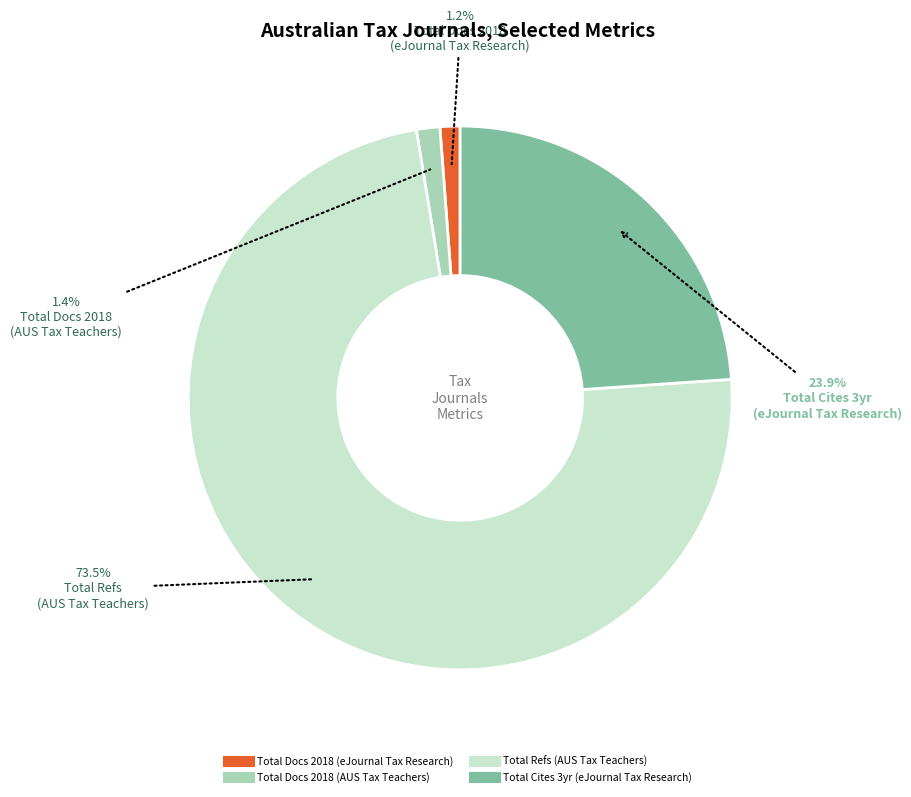

Is there a majority slice in this chart?

Yes